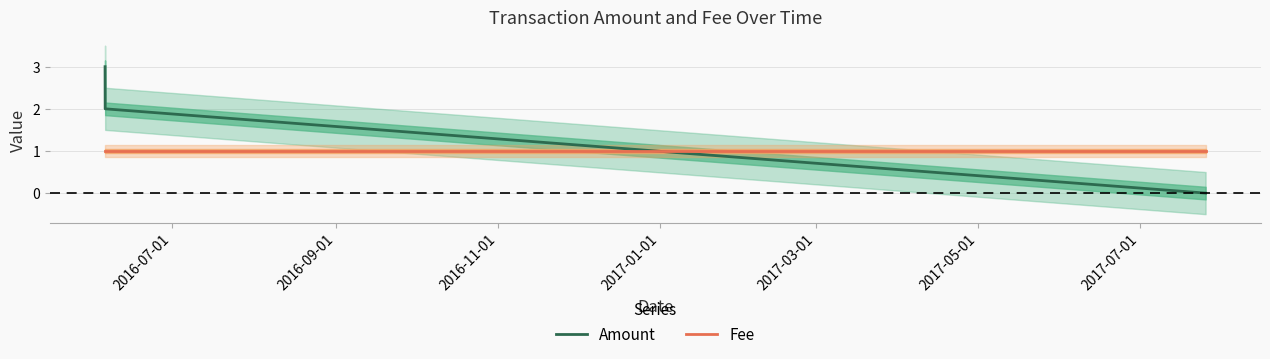

What is the difference between the maximum and minimum values in the Amount series?

3